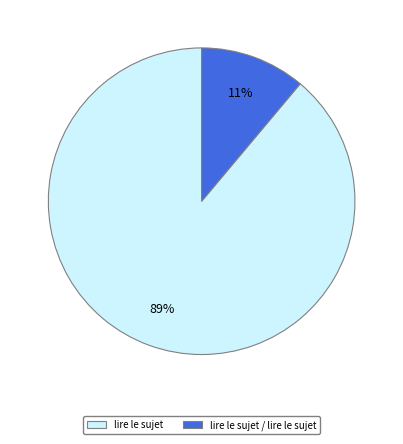

Rank the categories by value from highest to lowest.

lire le sujet, lire le sujet / lire le sujet